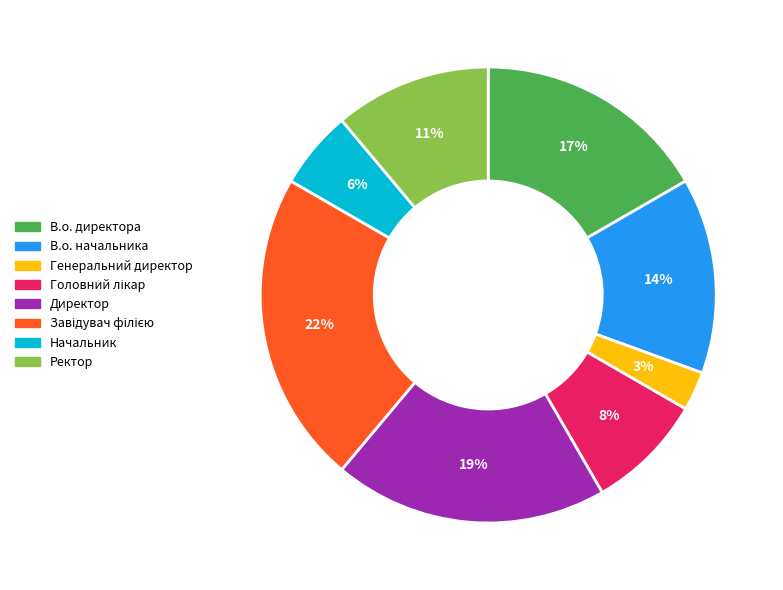

To the nearest percent, what is the average slice percentage?

12%